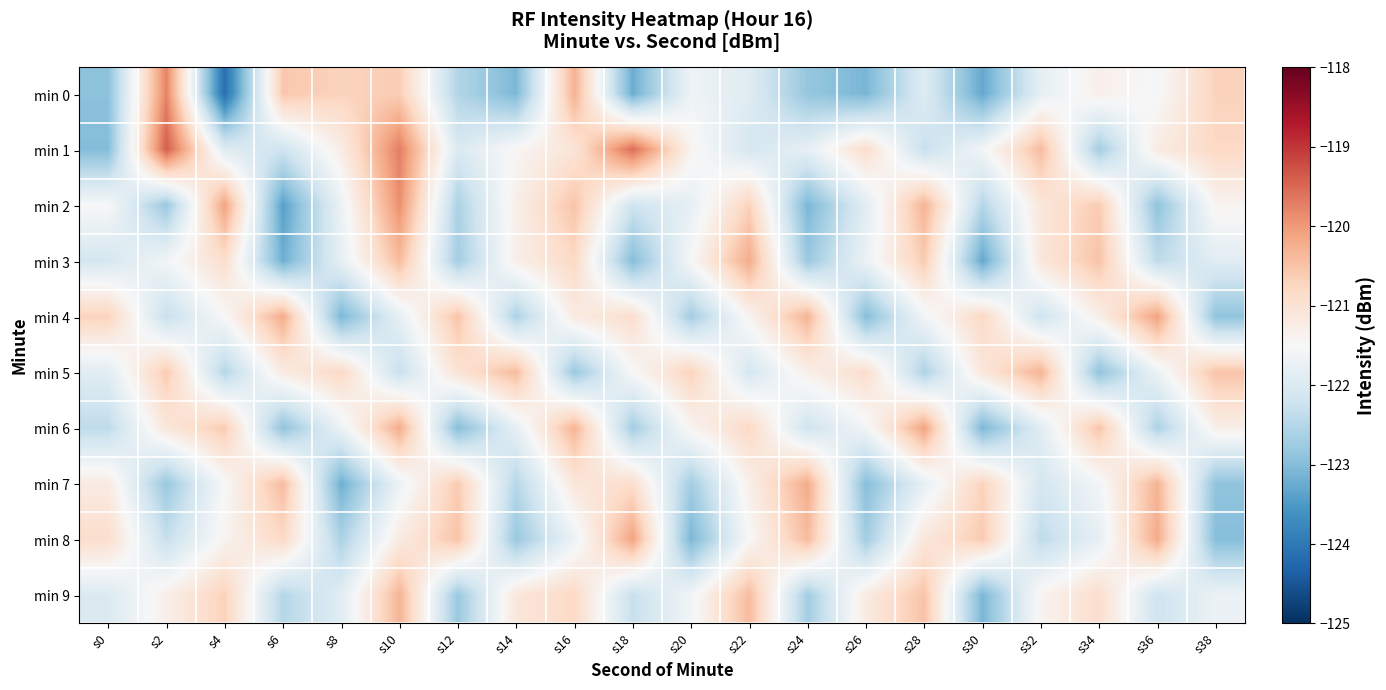

Between s30 and s20, which is larger?

s20